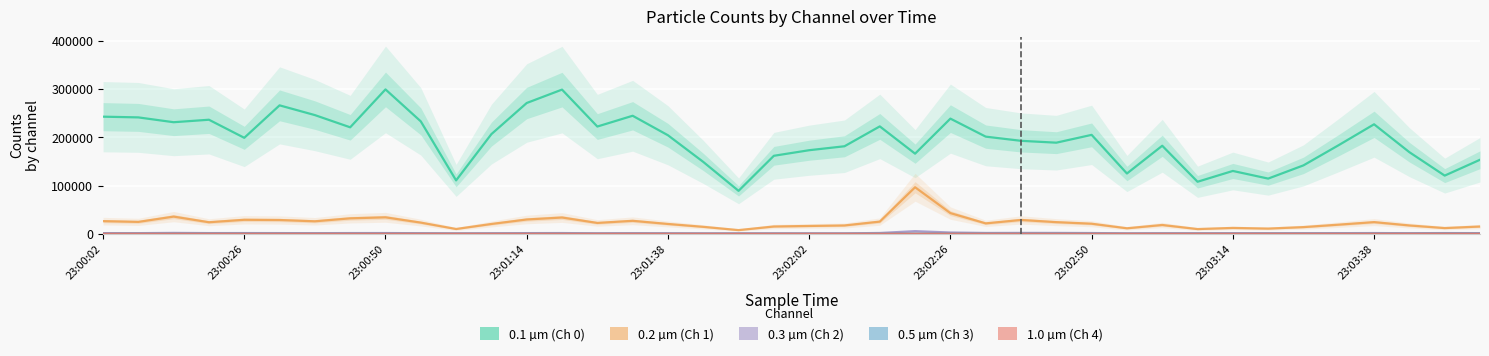

Rank the series at 10 from lowest to highest value.

Counts/Channel 4, Counts/Channel 3, Counts/Channel 2, Counts/Channel 1, Counts/Channel 0